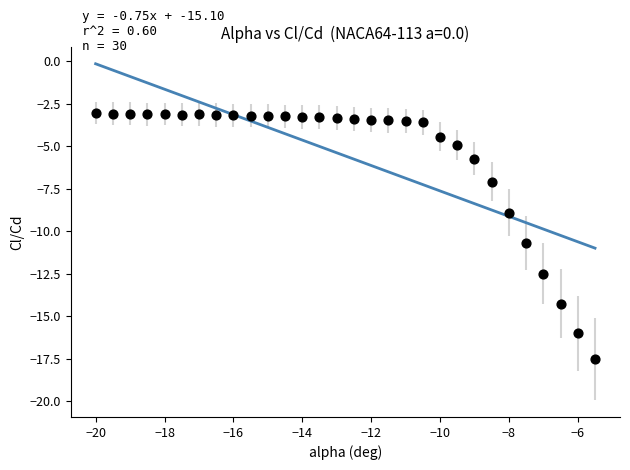

What is the range of Y values (max minus min)?

14.5